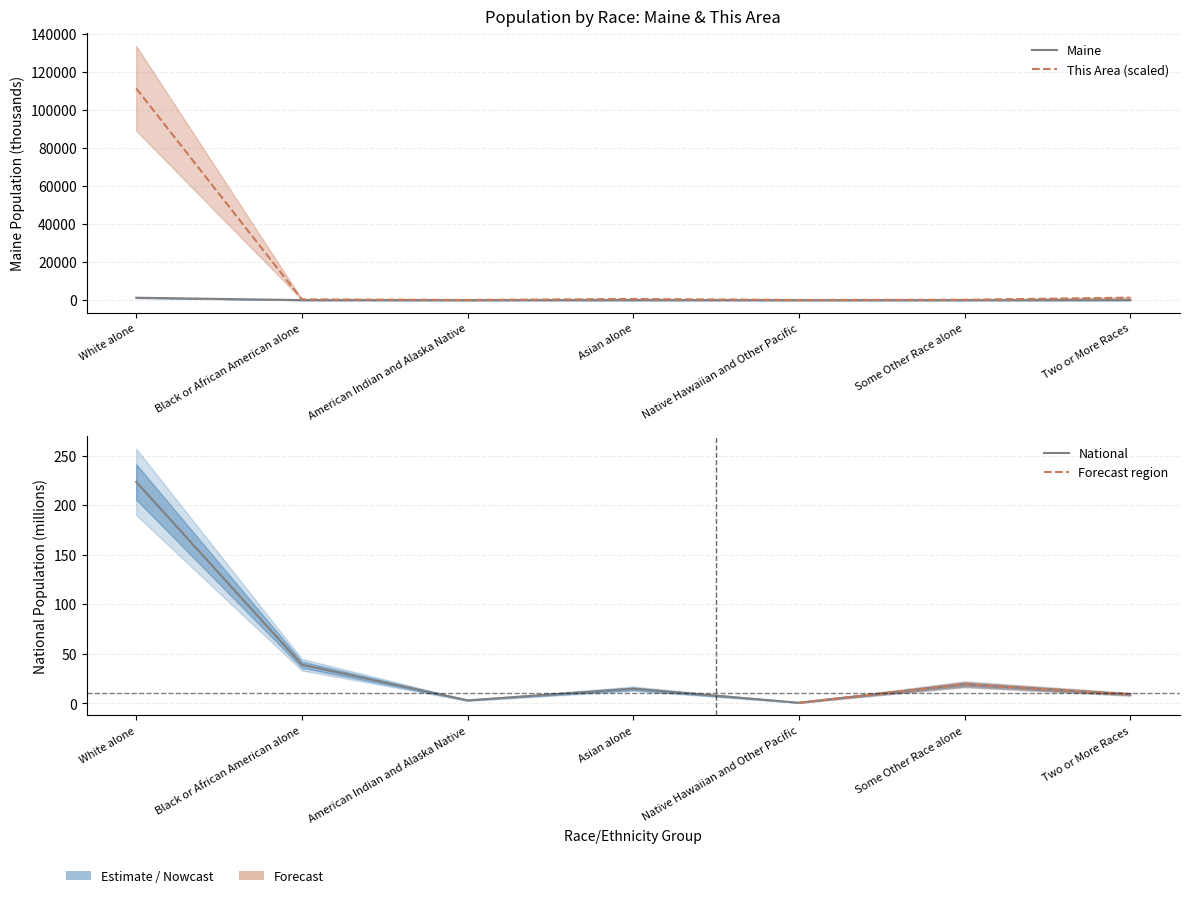

What is the sum of the National values at Asian alone and Black or African American alone?

53.6